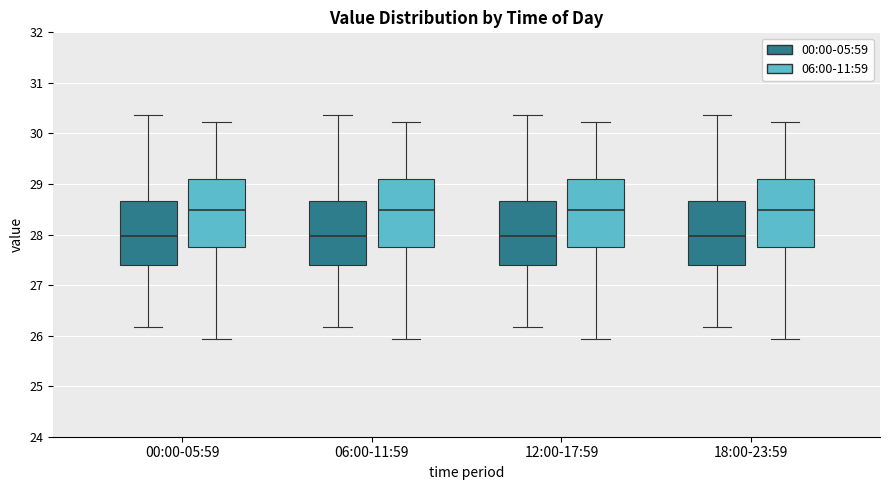

Reading left to right, transcribe this box plot: for each box, give where its median line is, the range the box spans, and where its two whiskers end, as read against the y-axis. The values are not printed on the chart, so give them approximately, as read against the axis.

00:00-05:59 (00:00-05:59): median 28.0, box 27.4 to 28.7, whiskers 26.2 to 30.4
00:00-05:59 (06:00-11:59): median 28.5, box 27.8 to 29.1, whiskers 25.9 to 30.2
06:00-11:59 (00:00-05:59): median 28.0, box 27.4 to 28.7, whiskers 26.2 to 30.4
06:00-11:59 (06:00-11:59): median 28.5, box 27.8 to 29.1, whiskers 25.9 to 30.2
12:00-17:59 (00:00-05:59): median 28.0, box 27.4 to 28.7, whiskers 26.2 to 30.4
12:00-17:59 (06:00-11:59): median 28.5, box 27.8 to 29.1, whiskers 25.9 to 30.2
18:00-23:59 (00:00-05:59): median 28.0, box 27.4 to 28.7, whiskers 26.2 to 30.4
18:00-23:59 (06:00-11:59): median 28.5, box 27.8 to 29.1, whiskers 25.9 to 30.2